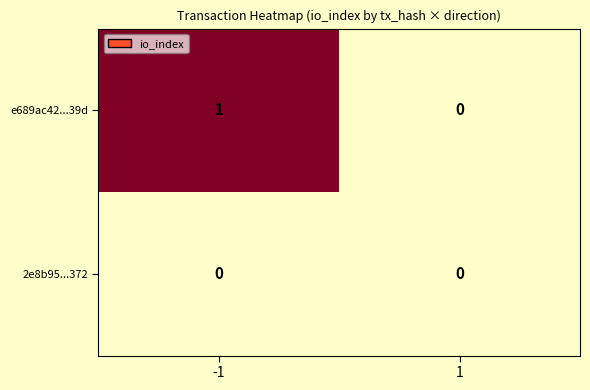

List the series in order of their overall mean, highest first.

e689ac42...39d, 2e8b95...372